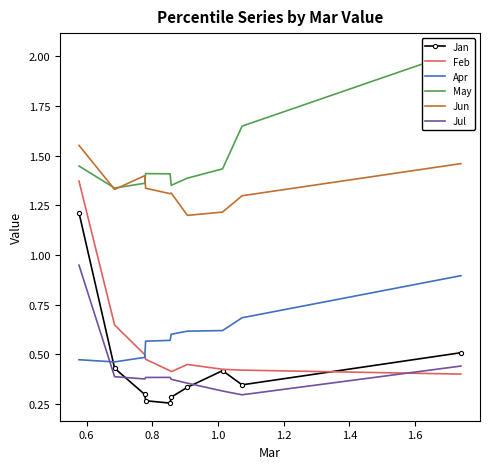

How many lines are shown in the chart?

6